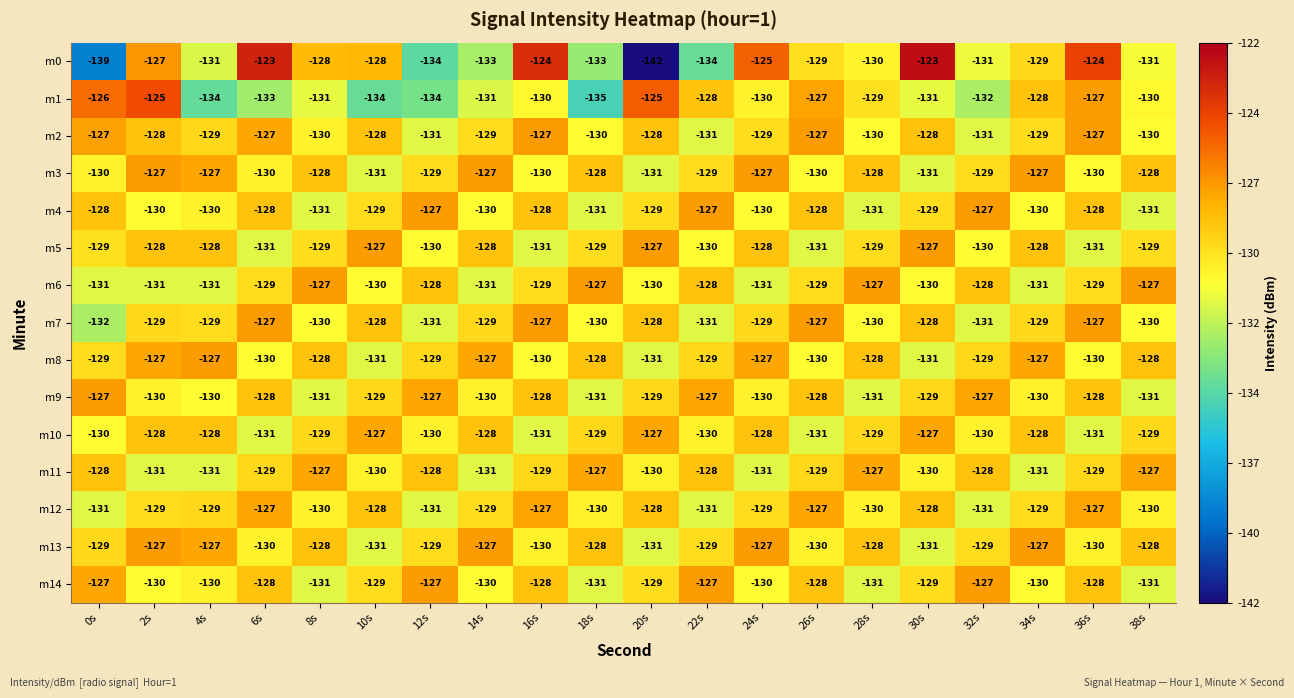

At which label is m12 closest to -129?

2s